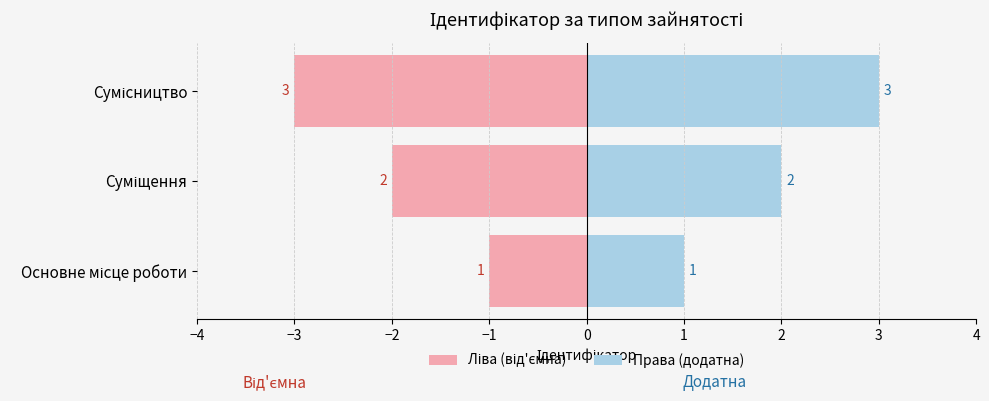

The value of Ліва (від'ємна) at Суміщення is -3. True or false?

False